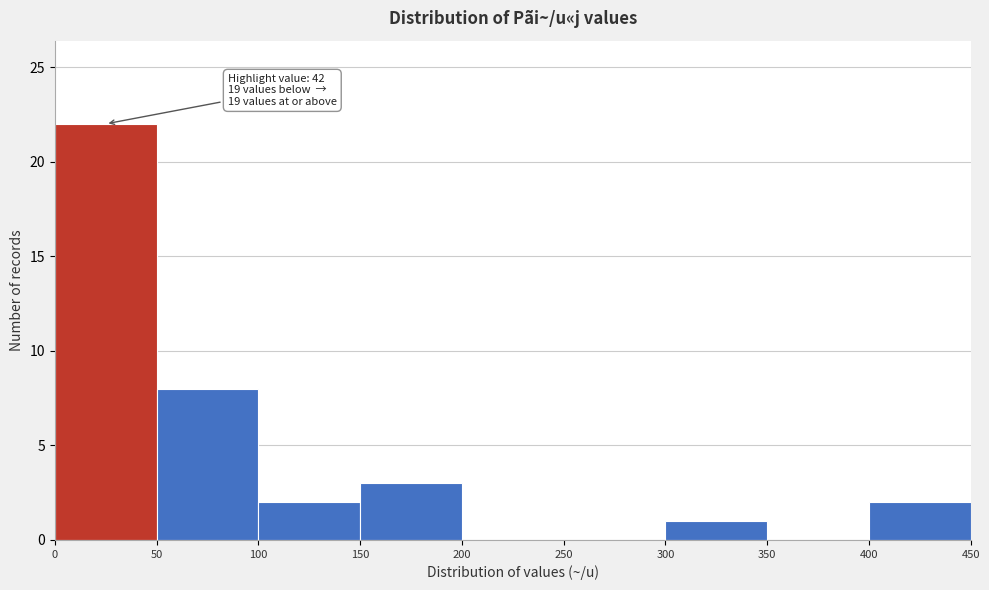

Over which range of the x-axis is the bar tallest?

0 to 50